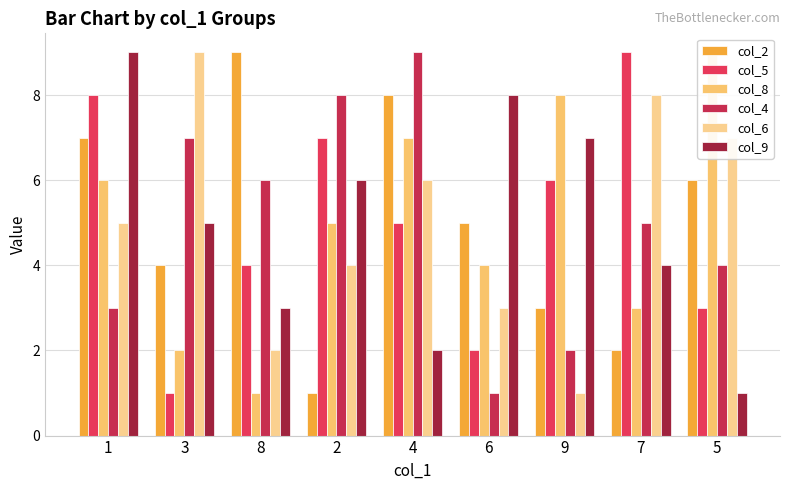

What position from the left is 2?

4